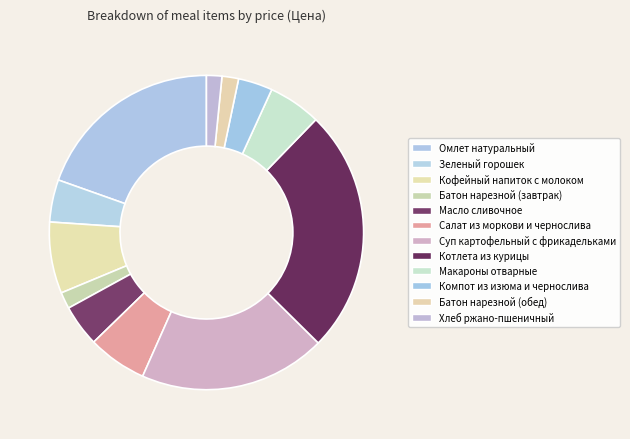

Rank the categories by value from highest to lowest.

Котлета из курицы, Омлет натуральный, Суп картофельный с фрикадельками, Кофейный напиток с молоком, Салат из моркови и чернослива, Макароны отварные, Зеленый горошек, Масло сливочное, Компот из изюма и чернослива, Батон нарезной (завтрак), Батон нарезной (обед), Хлеб ржано-пшеничный